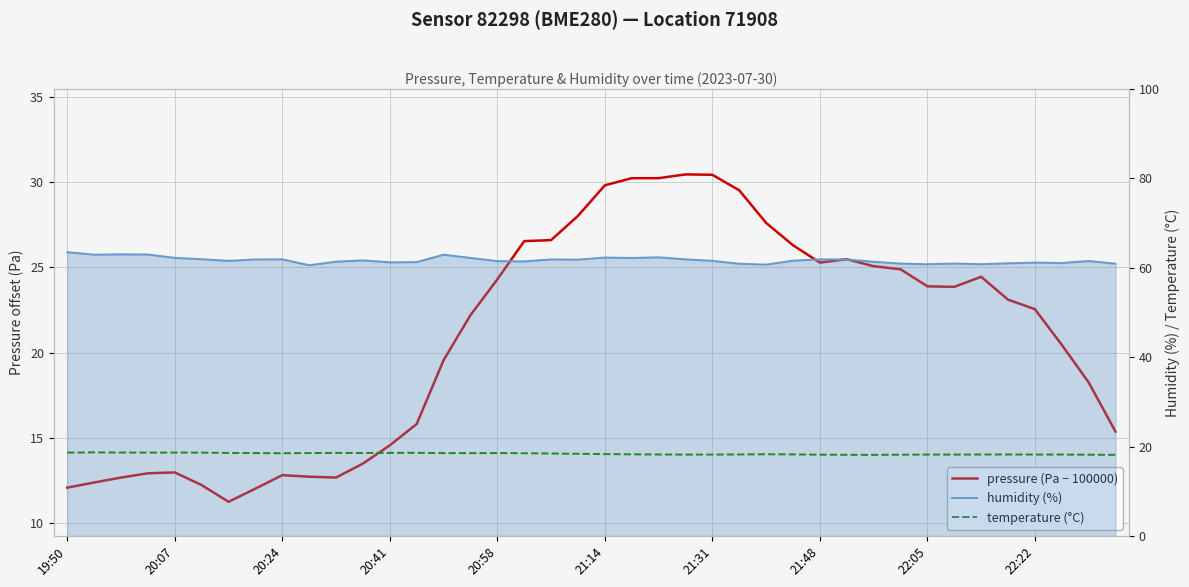

Which series has the largest range (max minus min)?

pressure (Pa − 100000)